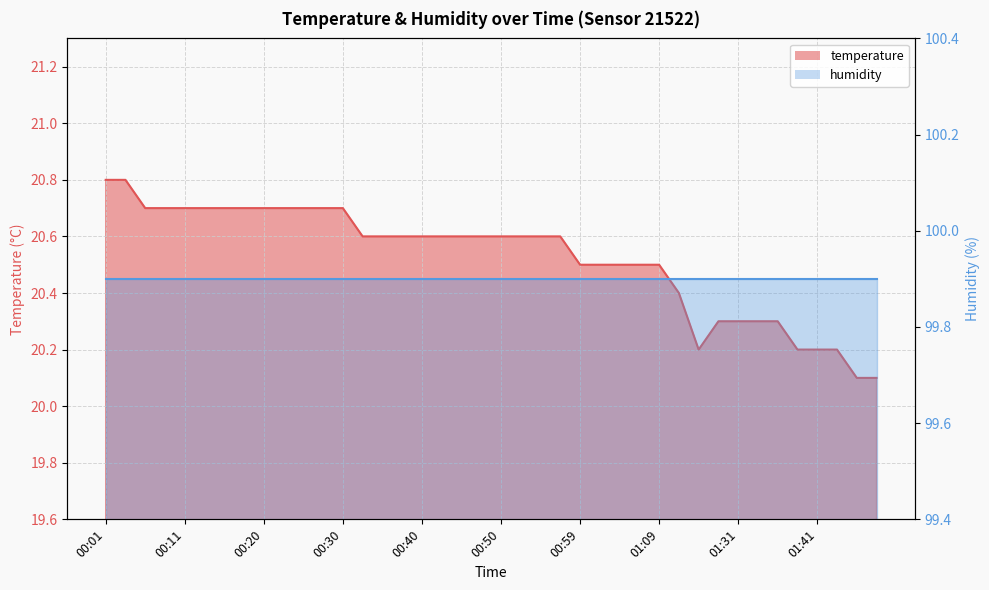

How many points are lower than both their immediate neighbors (excluding endpoints)?

1